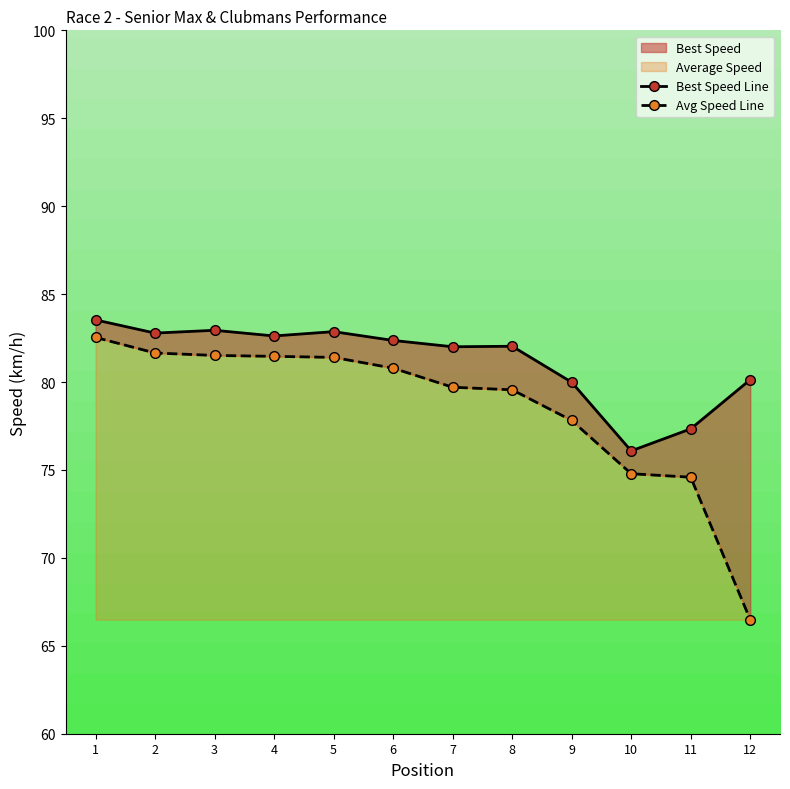

How many interior local peaks does the Best Speed Line series have?

3